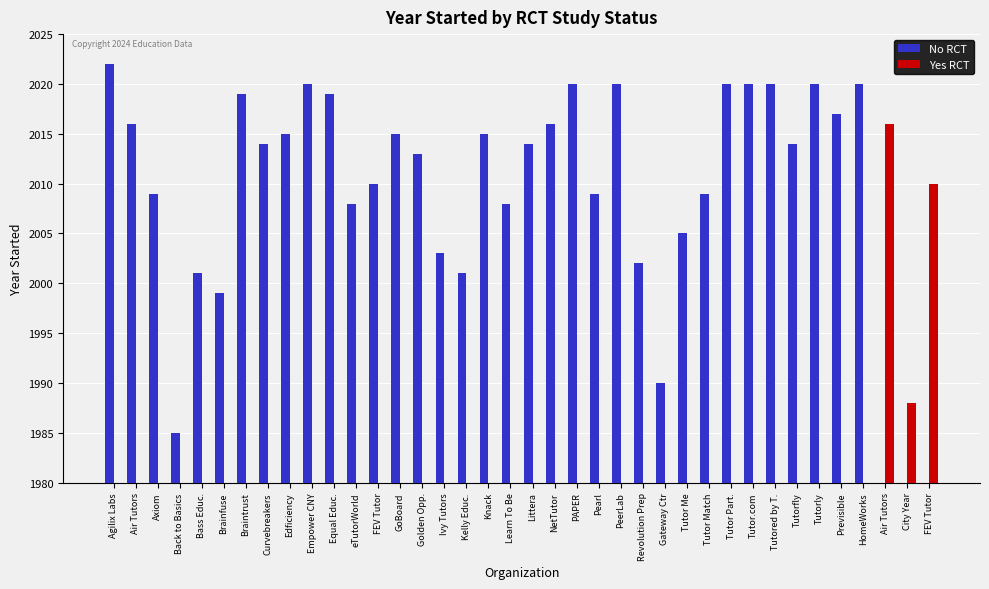

Which has a higher value, Kelly Educ. or Tutorly?

Tutorly